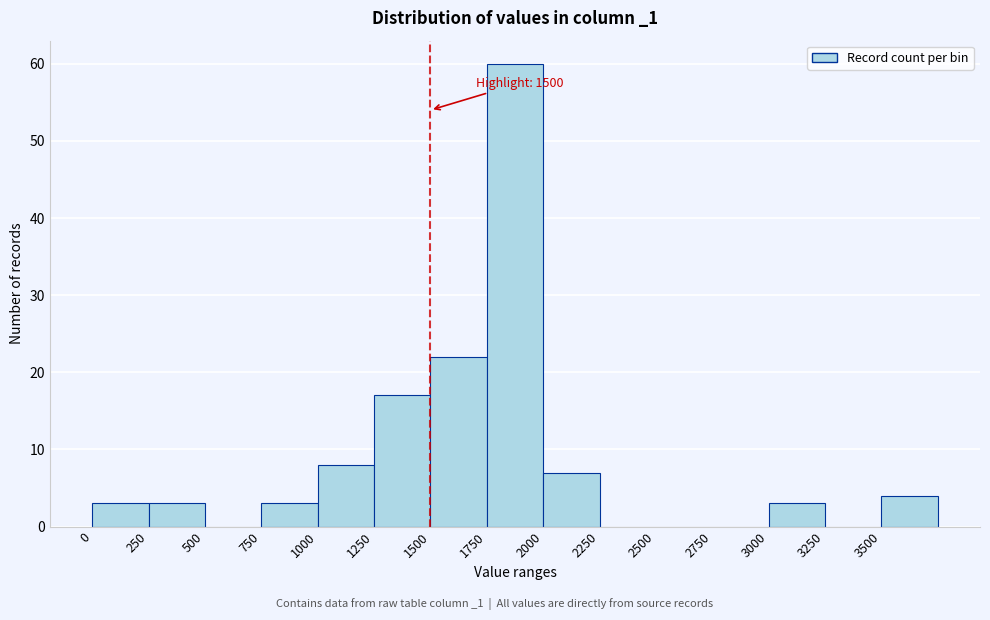

Over which range of the x-axis is the bar tallest?

1750 to 2000